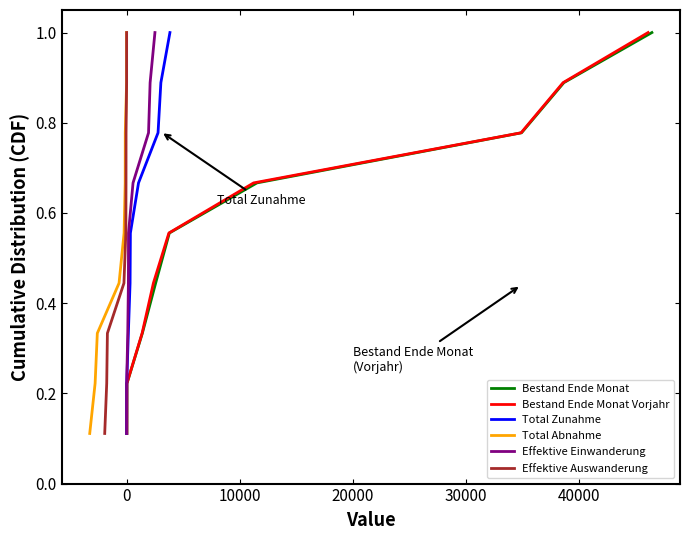

What is the total value across all series at 0?

1.3